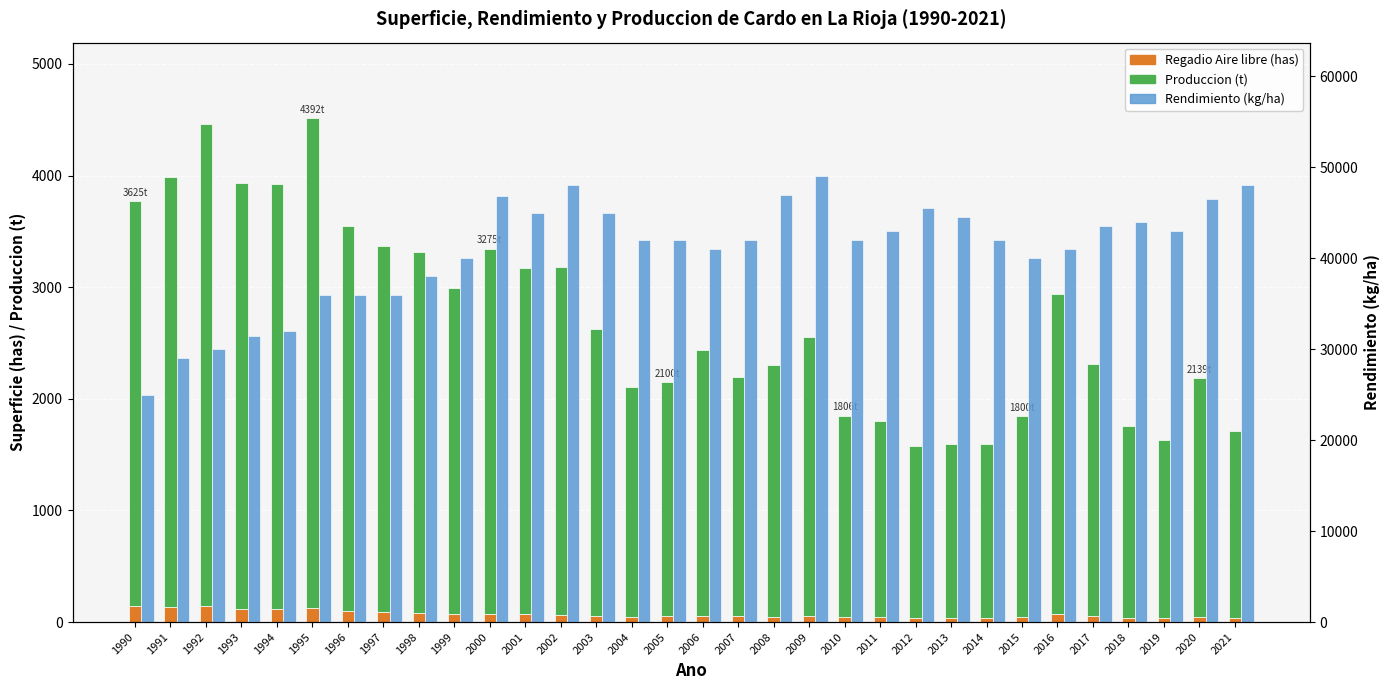

Rank the series by their maximum value, from lowest to highest.

Regadio Aire libre (has), Produccion (t), Rendimiento (kg/ha)